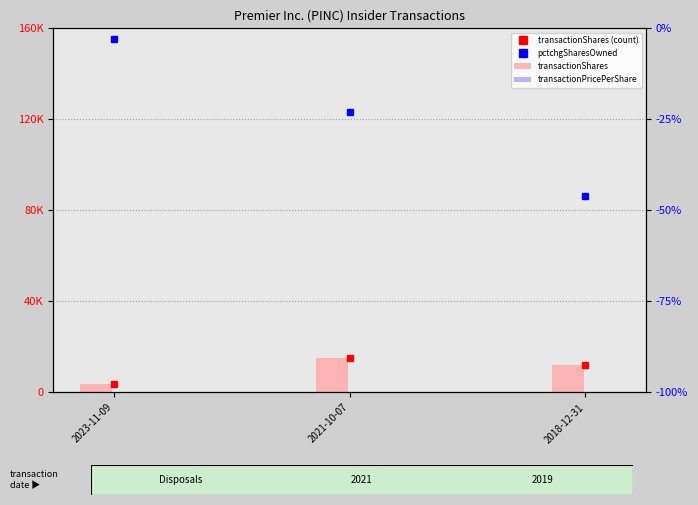

What position from the left is 2021-10-07?

2